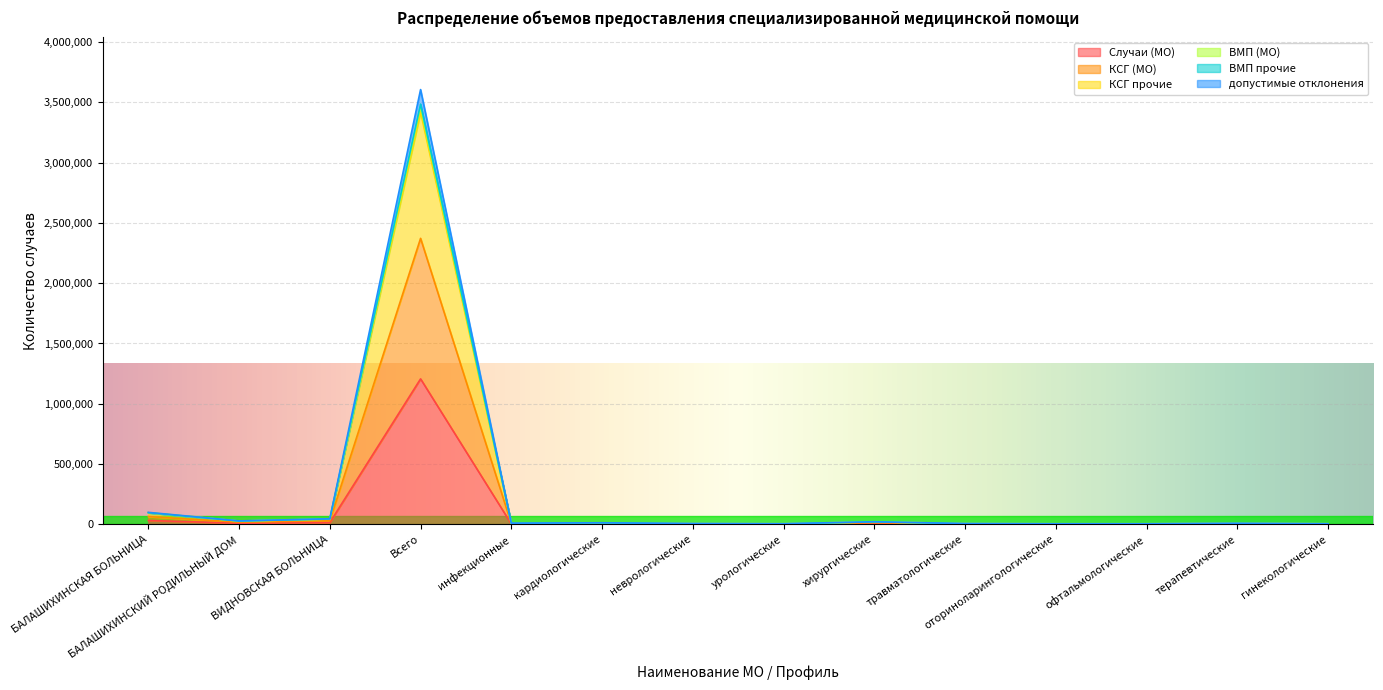

Reading right to left, transcribe all the data shown in this chart.

Случаи (МО): 1618	2732	1559	1591	2132	6924	1650	2198	4240	3148	1206556	14975	9224	32173
КСГ (МО): 3236	5464	3118	3182	4264	13848	3300	4396	8480	6296	2372069	29146	18173	64346
КСГ прочие: 4854	8110	4677	4758	6278	20772	4950	6594	12523	9444	3419926	43283	27122	96103
ВМП (МО): 5016	8383	4833	4917	6491	21464	5115	6814	12947	9759	3606128	46258	28594	99320
ВМП прочие: 4854	8110	4677	4758	6278	20772	4950	6594	12523	9444	3485472	44760	27672	96103
допустимые отклонения: 4854	8110	4677	4758	6278	20772	4950	6594	12523	9444	3460969	44087	27397	96103